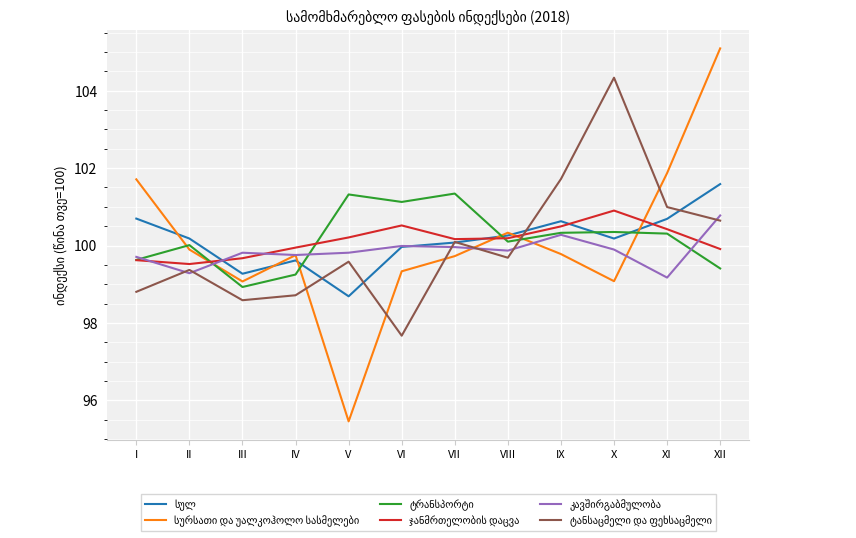

What is the total value across all series at VI?

598.6